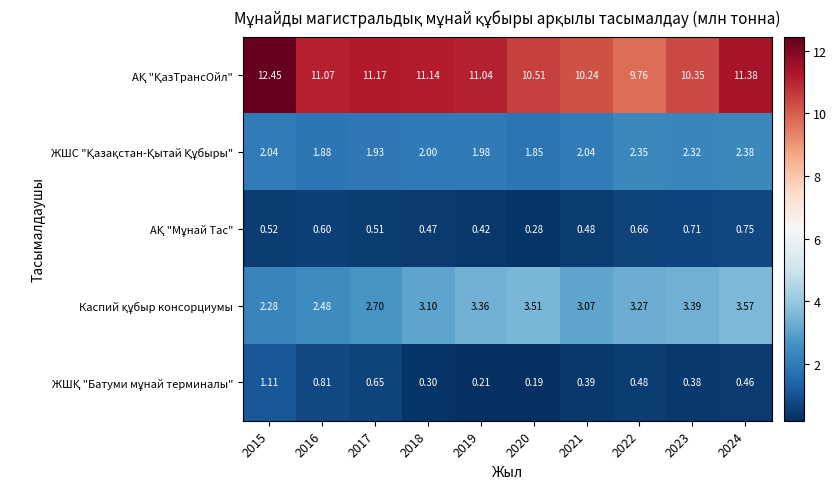

Count the number of data series in this chart.

5